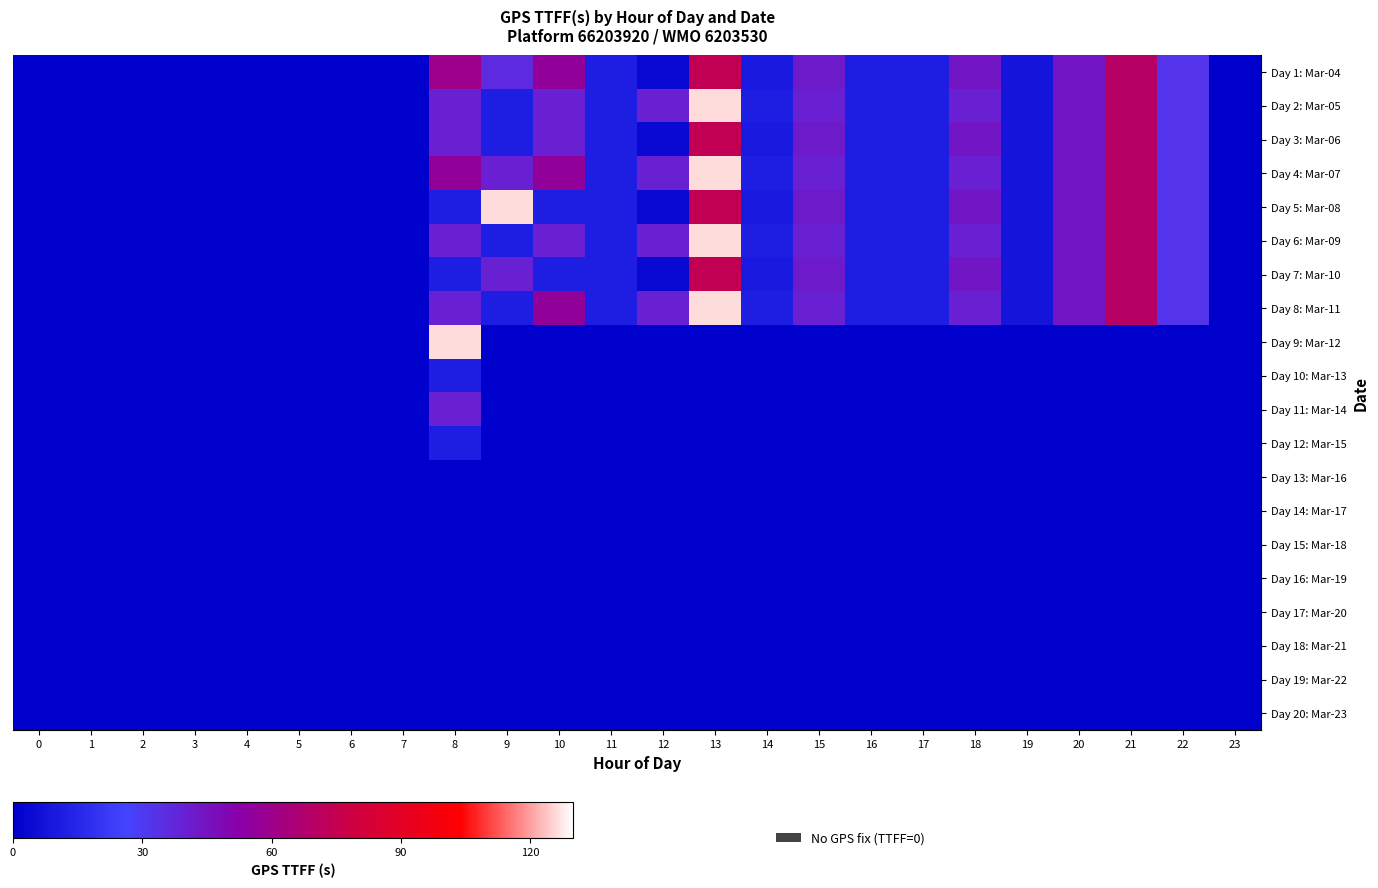

What is the total value across all series at 15?

328